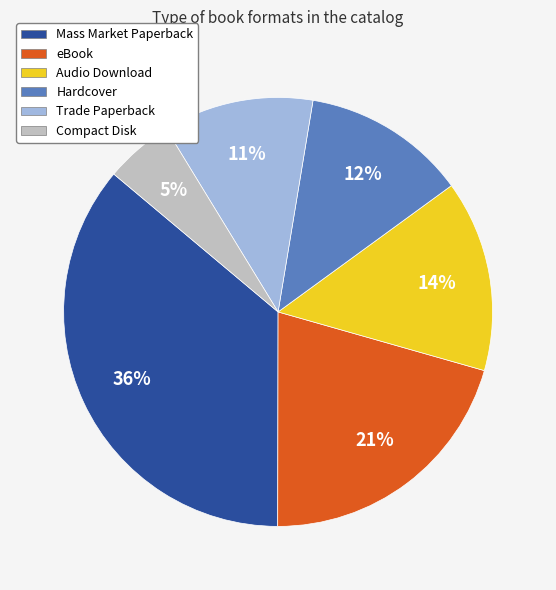

Count the number of slices in the pie.

6